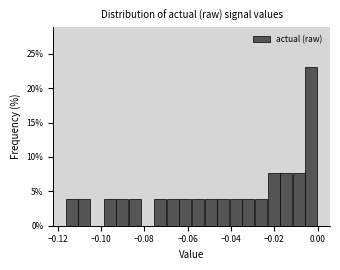

Around what value on the x-axis is the tallest bar? Give the approximate position of its centre, as read against the axis.

-0.002